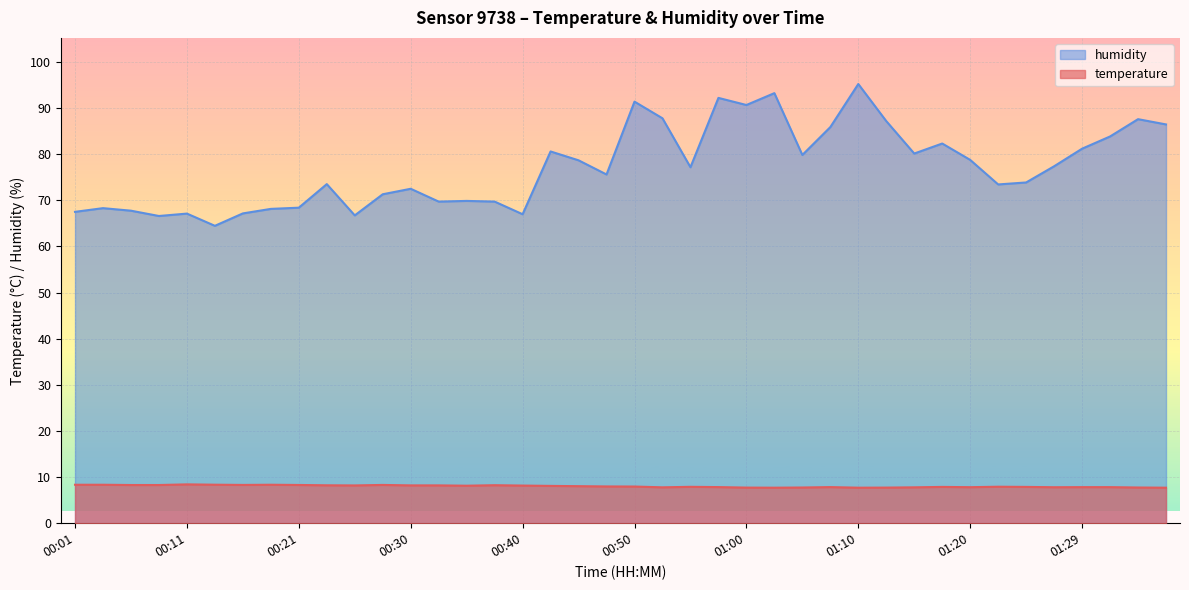

True or false: temperature and humidity cross at least once.

False